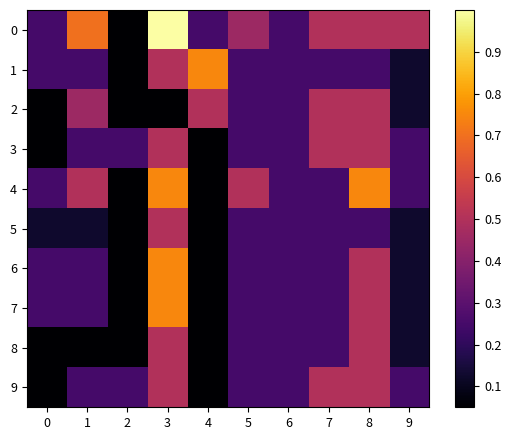

Reading left to right, what are all the values shown in this chart?

0: 0=0.2	1=0.7	2=0.0	3=1.0	4=0.2	5=0.5	6=0.2	7=0.5	8=0.5	9=0.5
1: 0=0.2	1=0.2	2=0.0	3=0.5	4=0.8	5=0.2	6=0.2	7=0.2	8=0.2	9=0.1
2: 0=0.0	1=0.5	2=0.0	3=0.0	4=0.5	5=0.2	6=0.2	7=0.5	8=0.5	9=0.1
3: 0=0.0	1=0.2	2=0.2	3=0.5	4=0.0	5=0.2	6=0.2	7=0.5	8=0.5	9=0.2
4: 0=0.2	1=0.5	2=0.0	3=0.8	4=0.0	5=0.5	6=0.2	7=0.2	8=0.8	9=0.2
5: 0=0.1	1=0.1	2=0.0	3=0.5	4=0.0	5=0.2	6=0.2	7=0.2	8=0.2	9=0.1
6: 0=0.2	1=0.2	2=0.0	3=0.8	4=0.0	5=0.2	6=0.2	7=0.2	8=0.5	9=0.1
7: 0=0.2	1=0.2	2=0.0	3=0.8	4=0.0	5=0.2	6=0.2	7=0.2	8=0.5	9=0.1
8: 0=0.0	1=0.0	2=0.0	3=0.5	4=0.0	5=0.2	6=0.2	7=0.2	8=0.5	9=0.1
9: 0=0.0	1=0.2	2=0.2	3=0.5	4=0.0	5=0.2	6=0.2	7=0.5	8=0.5	9=0.2